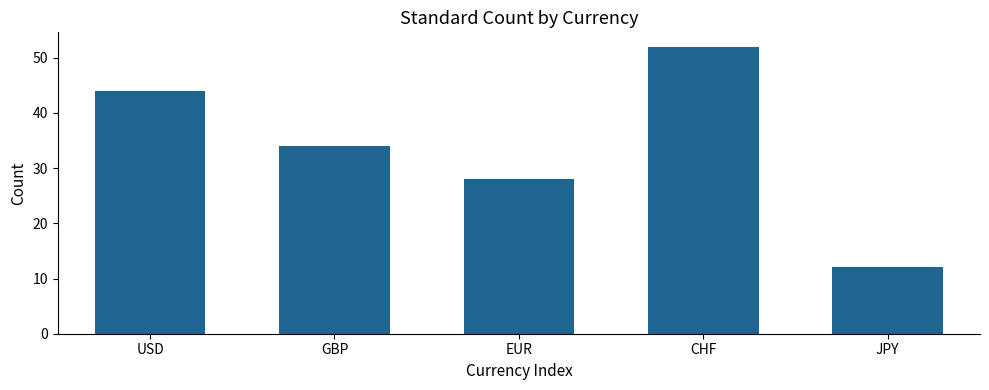

What is the change in value from GBP to CHF?

+18